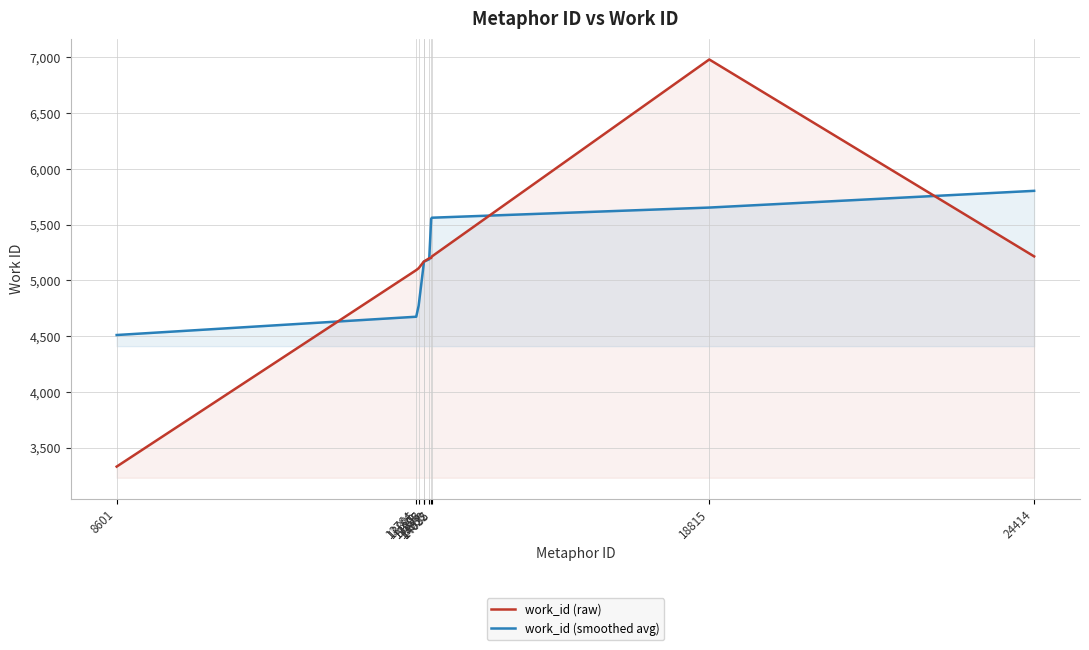

Reading left to right, extract all data points from this chart.

work_id (raw): 3331	5093	5110	5168	5169	5199	5202	5216	6982	5216
work_id (smoothed avg): 4511	4675	4774	5147	5169	5190	5553	5563	5654	5804